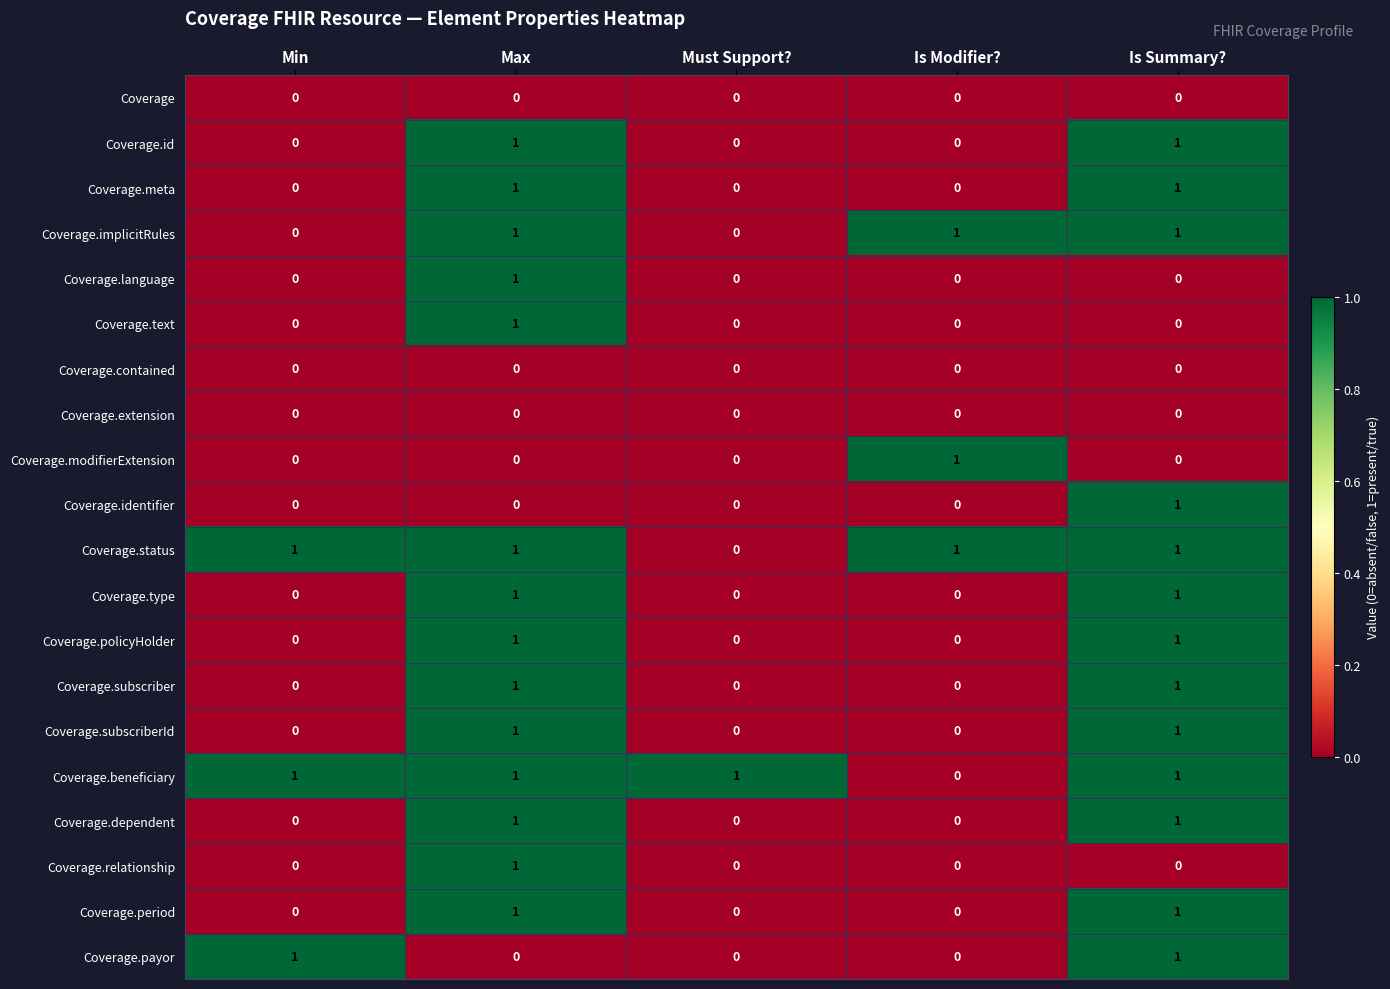

What is the total value across all series at Must Support??

1